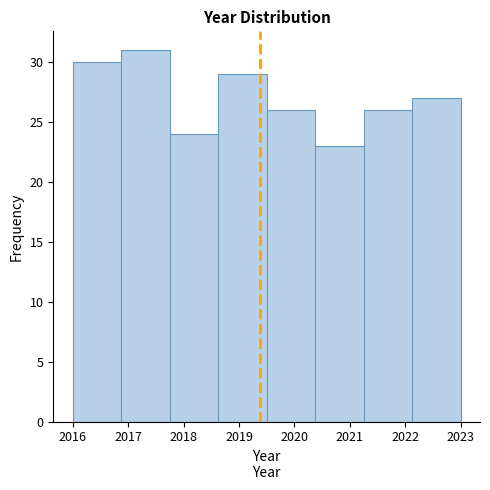

How tall is the bar that spans 2016.0 to 2016.9 on the x-axis? Neither the bar edges nor the heights are printed on the chart, so give them approximately, as read against the axes.

30